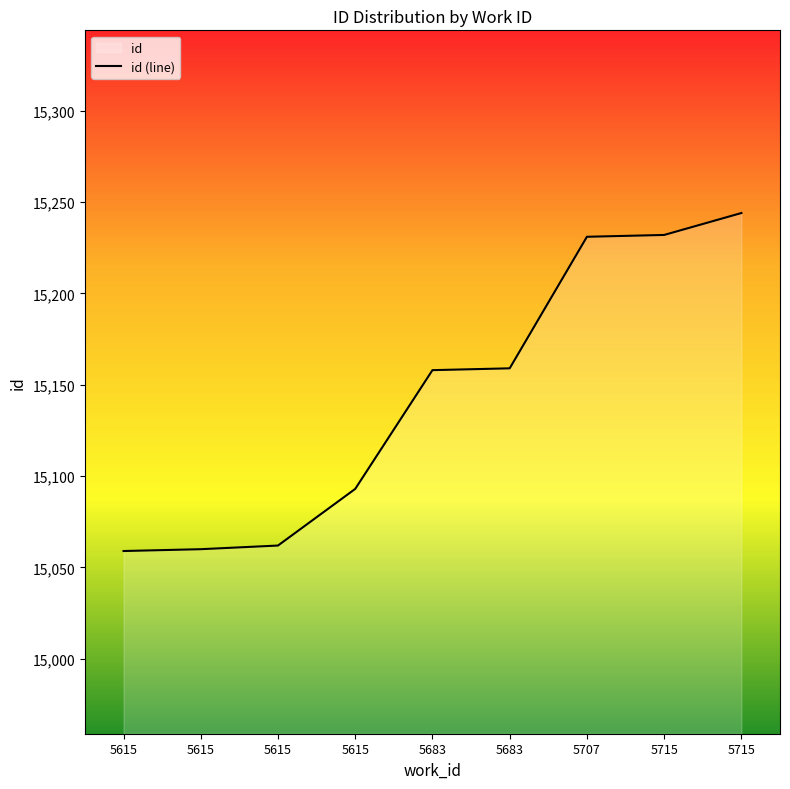

Which category has the lowest value across all series?

5615